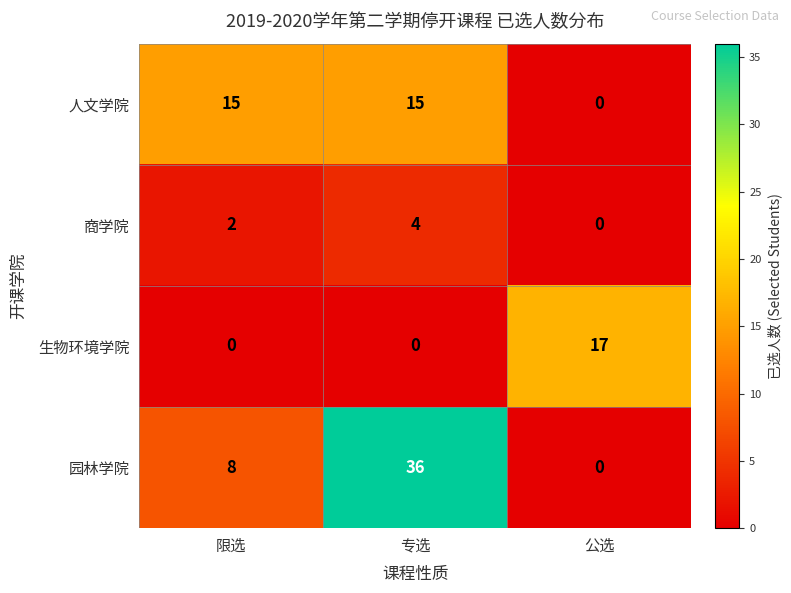

Is it true that 人文学院 equals 9 at 公选?

False